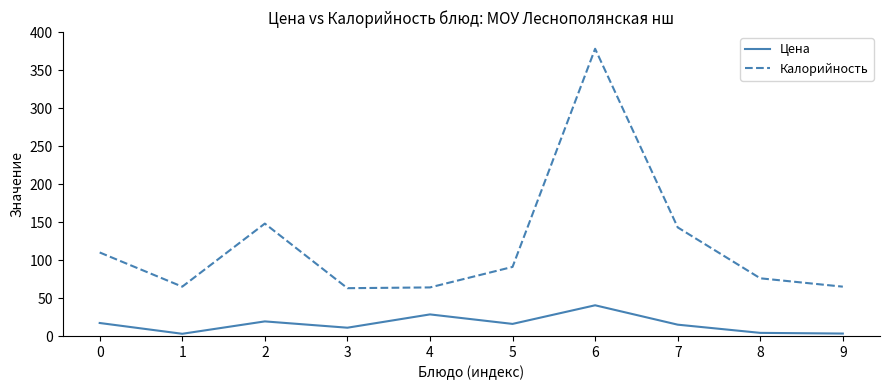

What is the difference between the maximum and minimum values in the Цена series?

37.5